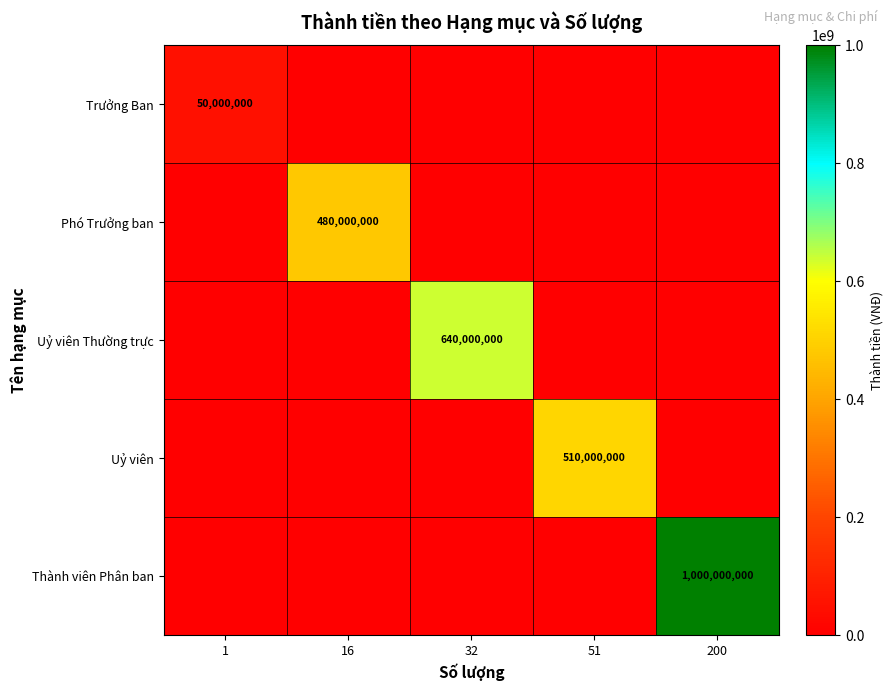

Which series has the largest range (max minus min)?

Thành viên Phân ban